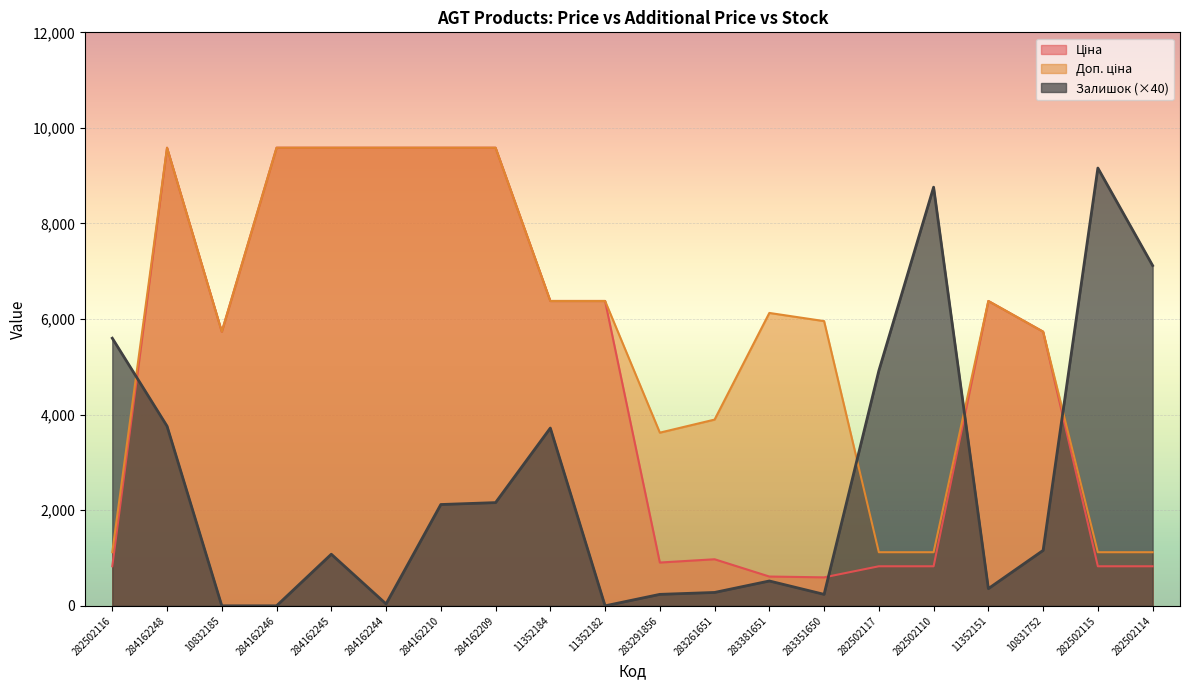

Which series changed the most between 283291856 and 283351650?

Доп. ціна